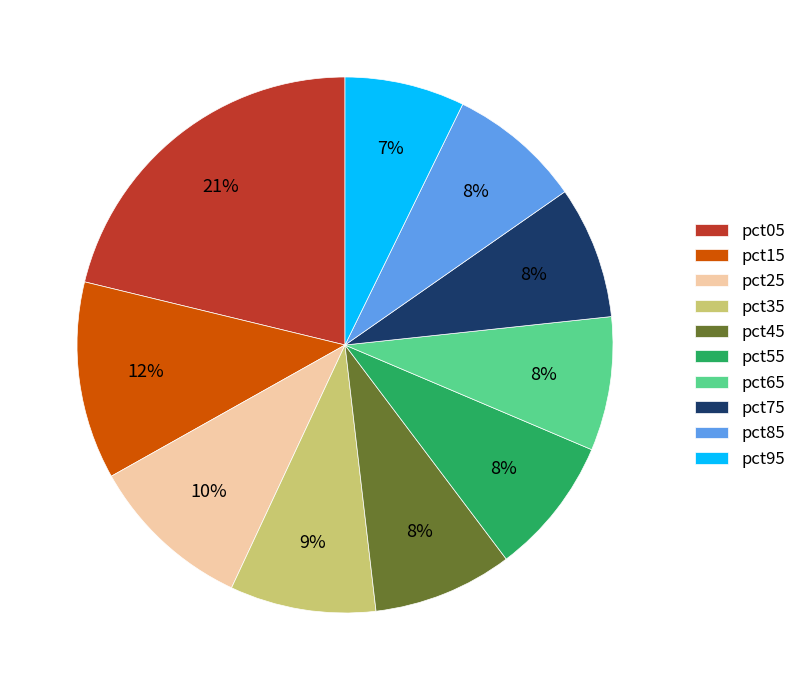

Is it true that pct15 is 12% of the pie?

True